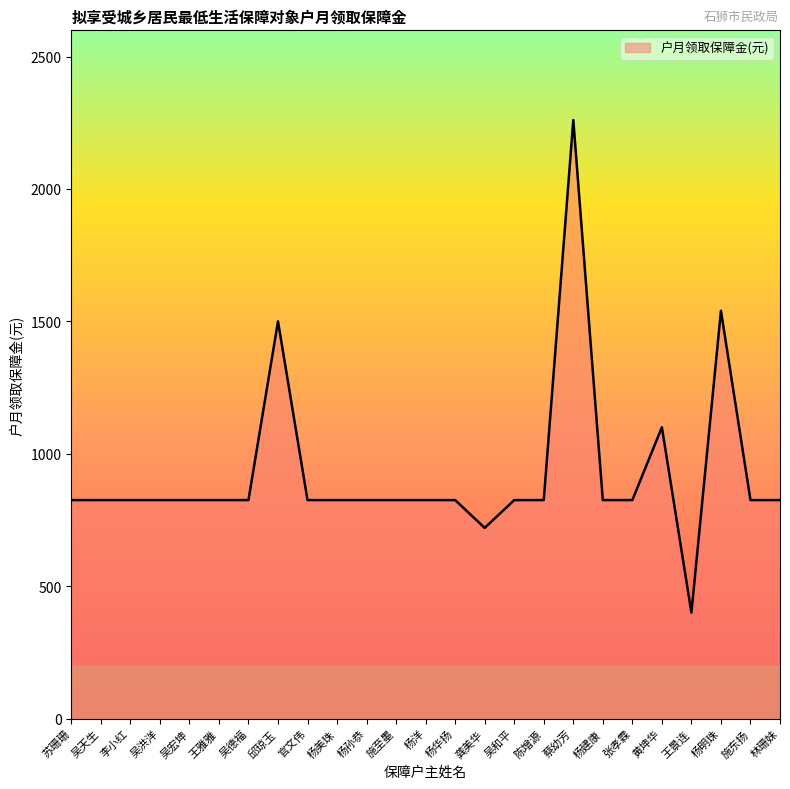

What is the change in value from 龚美华 to 吴和平?

+105